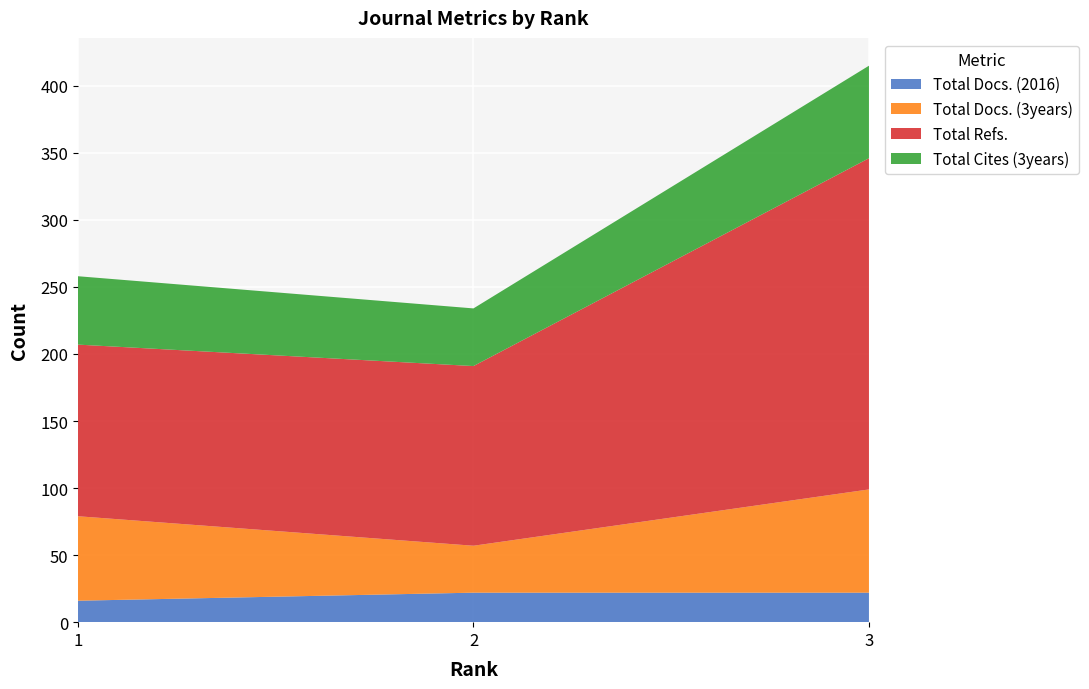

Reading left to right, what are all the values shown in this chart?

Total Docs. (2016): 1=16	2=22	3=22
Total Docs. (3years): 1=63	2=35	3=77
Total Refs.: 1=128	2=134	3=247
Total Cites (3years): 1=51	2=43	3=69